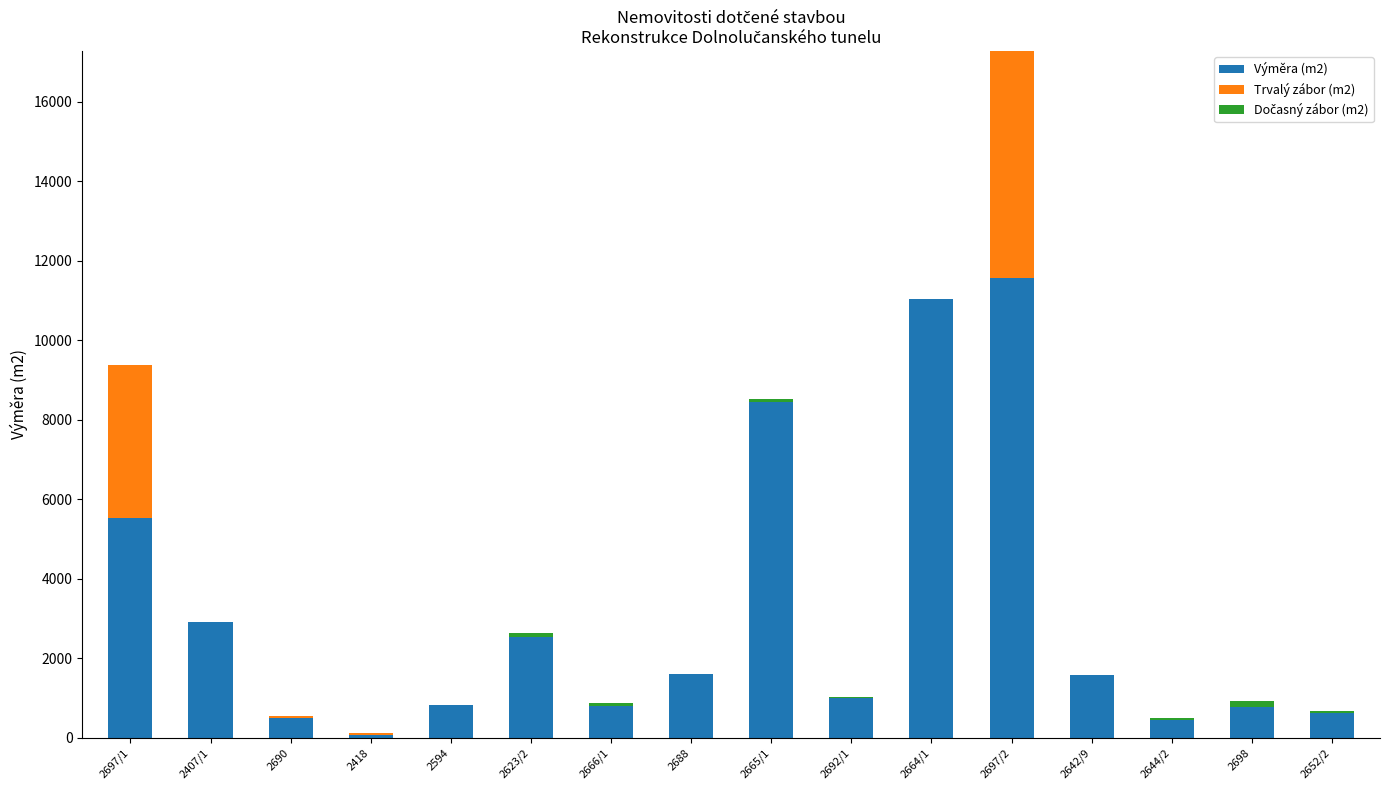

At which category is the sum across all series the highest?

2697/2